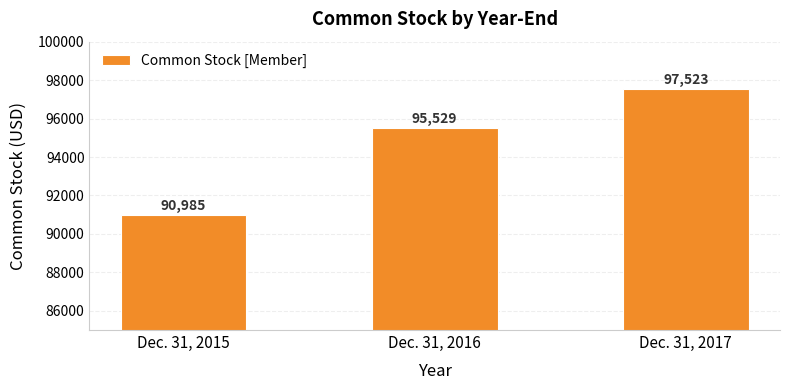

Approximately how many times larger is the value at Dec. 31, 2016 compared to Dec. 31, 2017?

1.0